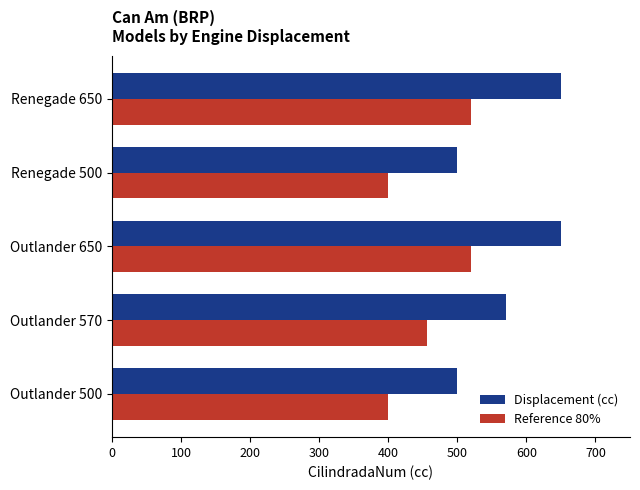

Which series has the largest total across all categories?

Displacement (cc)